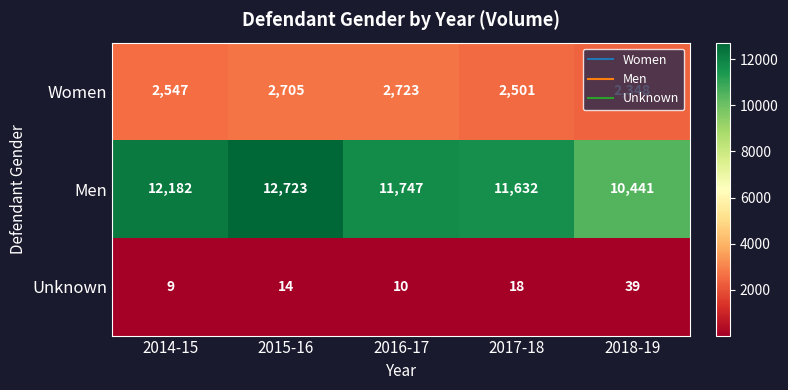

Count the number of data series in this chart.

3